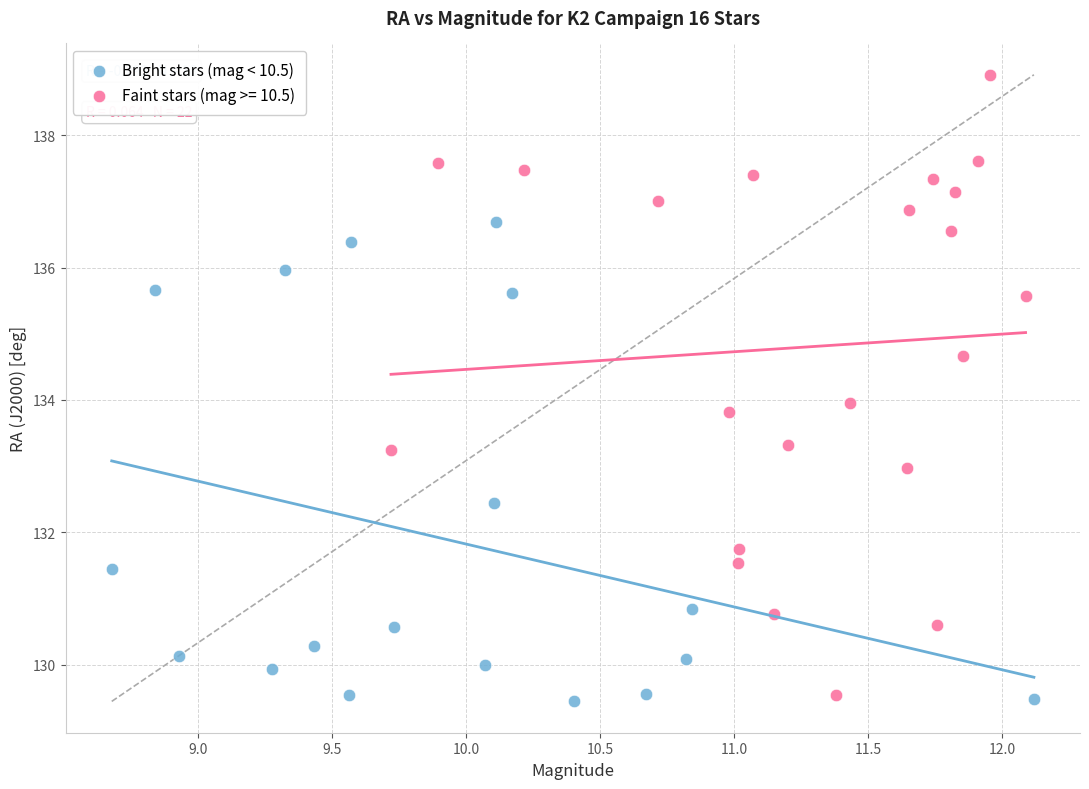

Which series has the widest spread of Y values?

Faint stars (mag >= 10.5)